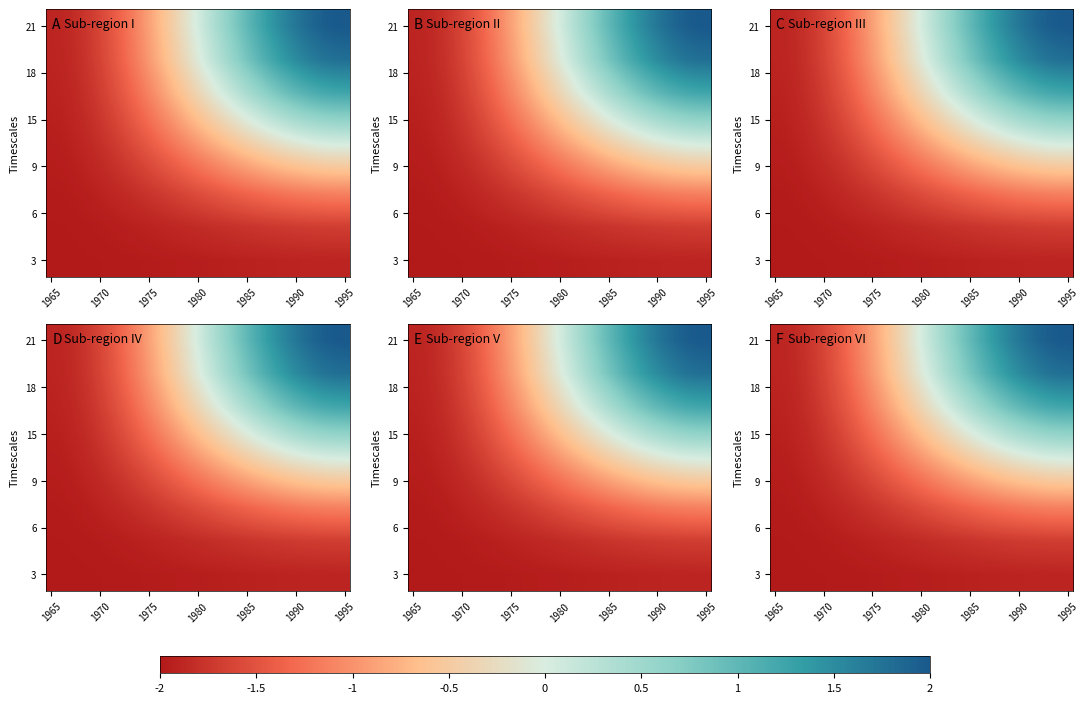

What is the total value across all series at 17?

-5.6